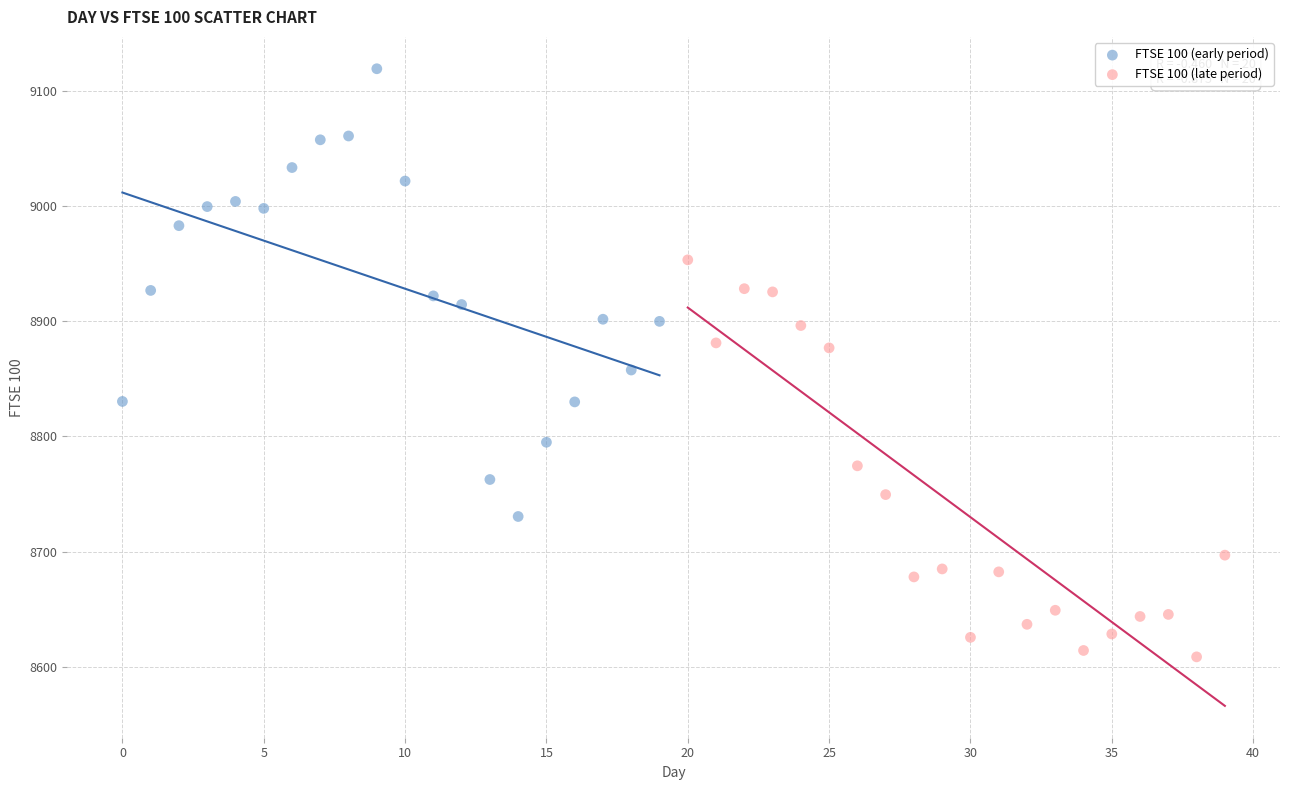

Which series has the widest spread of Y values?

FTSE 100 (early period)